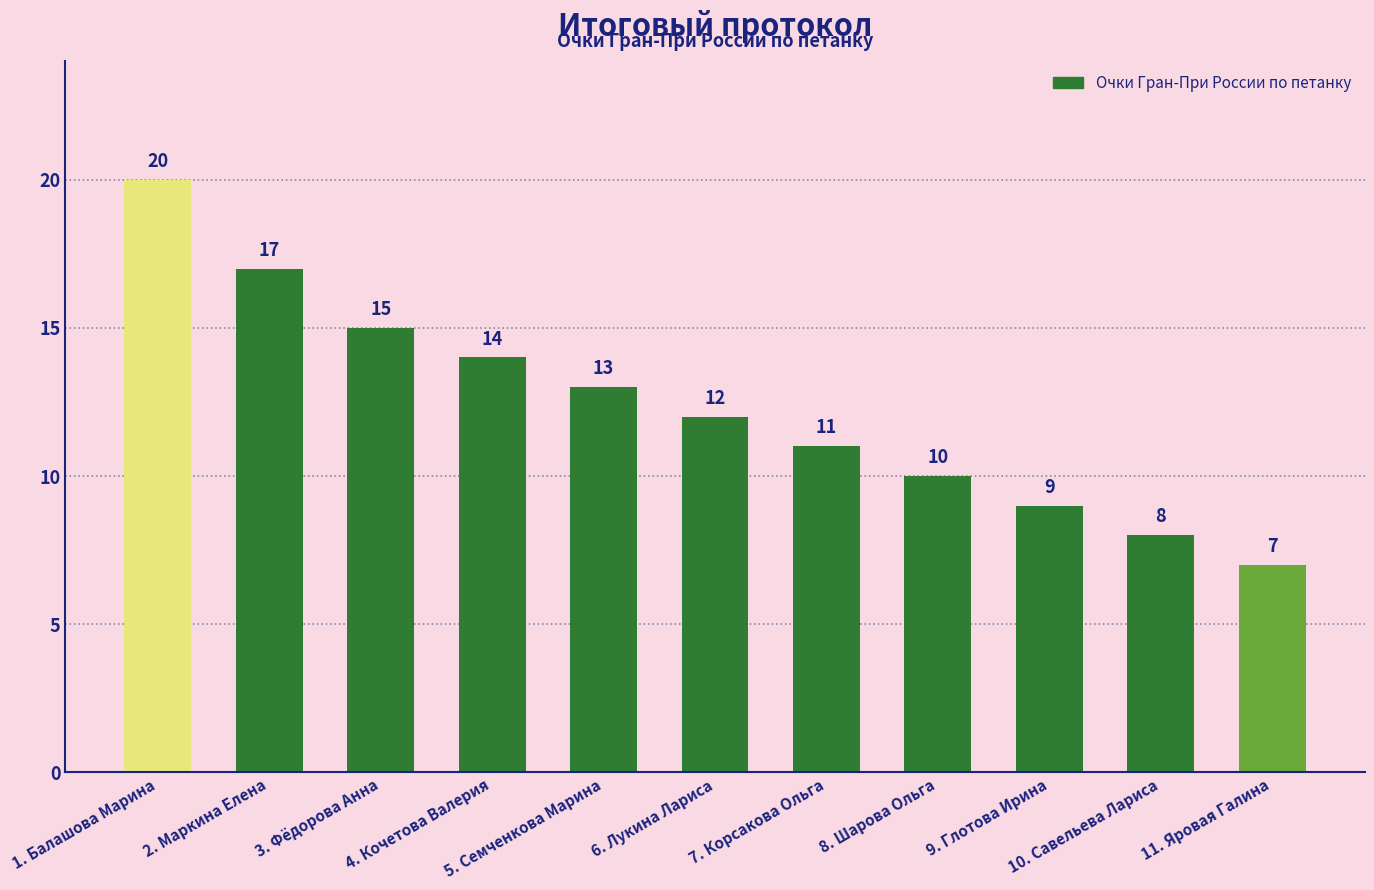

What is the average value?

12